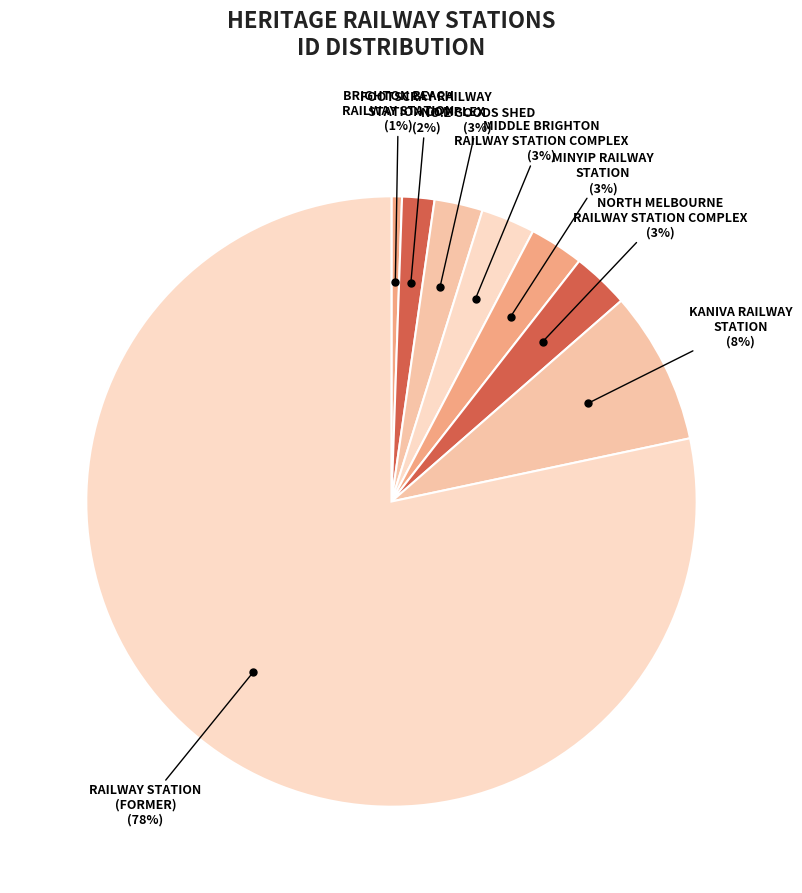

Count the number of slices in the pie.

8